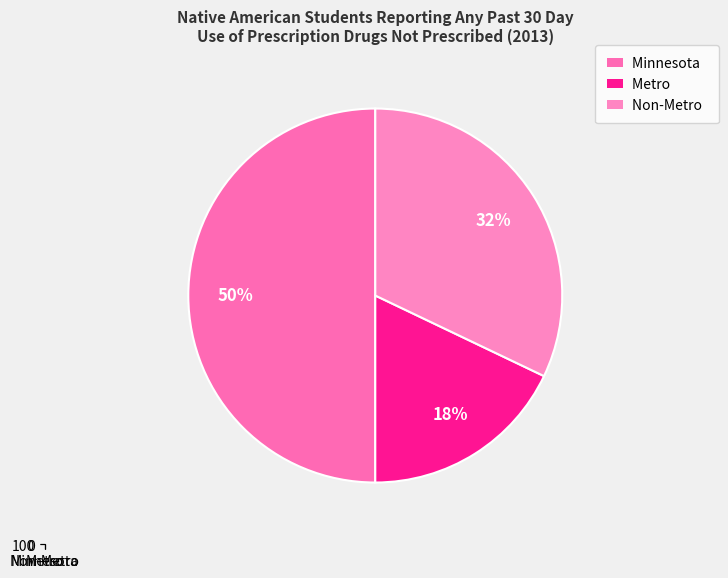

Do Minnesota and Non-Metro together represent more than half of the pie?

Yes